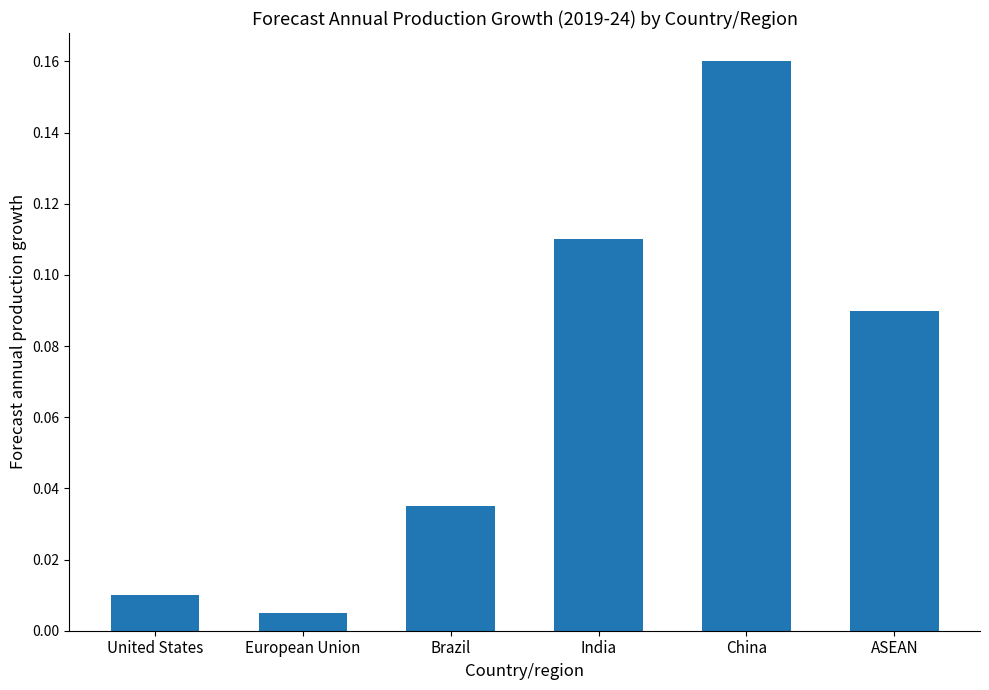

Rank the categories by value from highest to lowest.

China, India, ASEAN, Brazil, United States, European Union